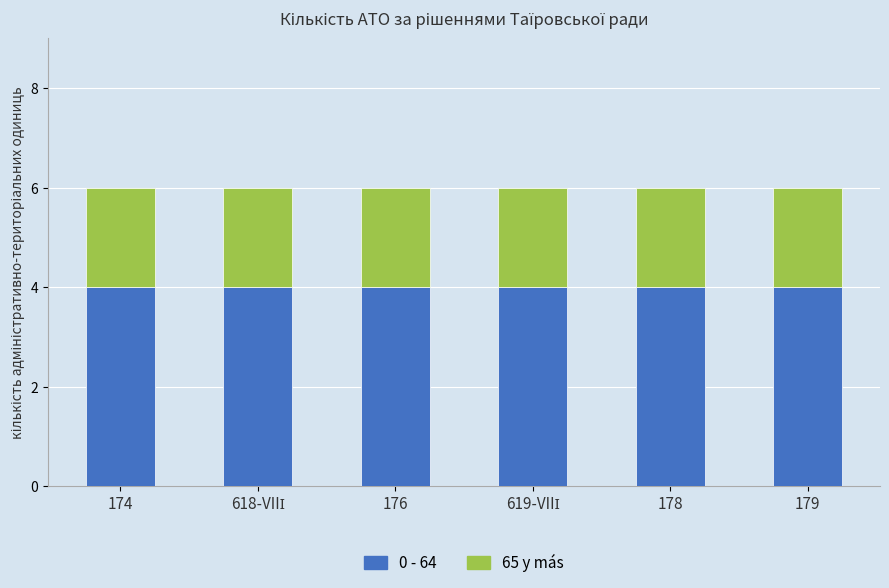

Is it true that 0 - 64 equals 7 at 176?

False